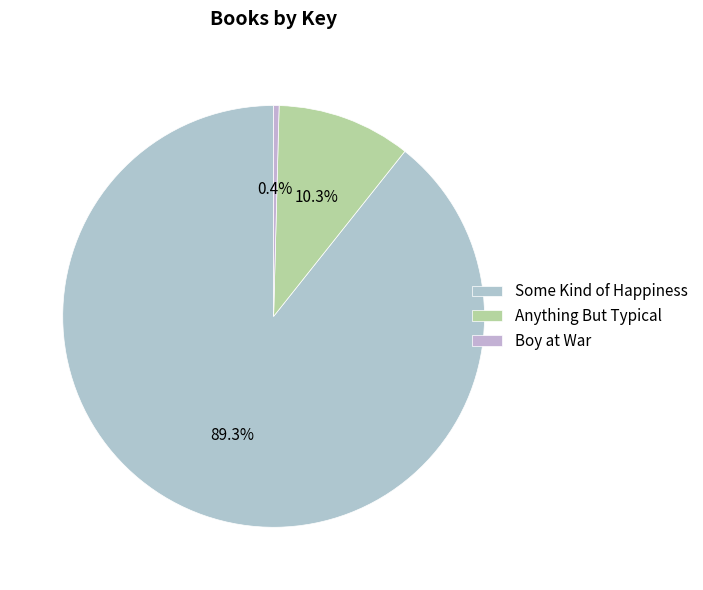

What is the change in value from Some Kind of Happiness to Boy at War?

-403068760